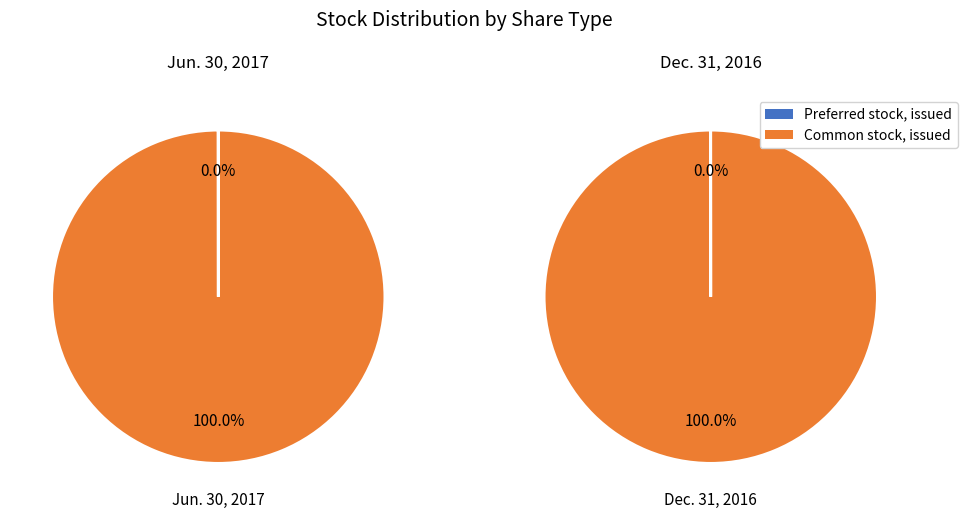

Count the number of slices in the pie.

2